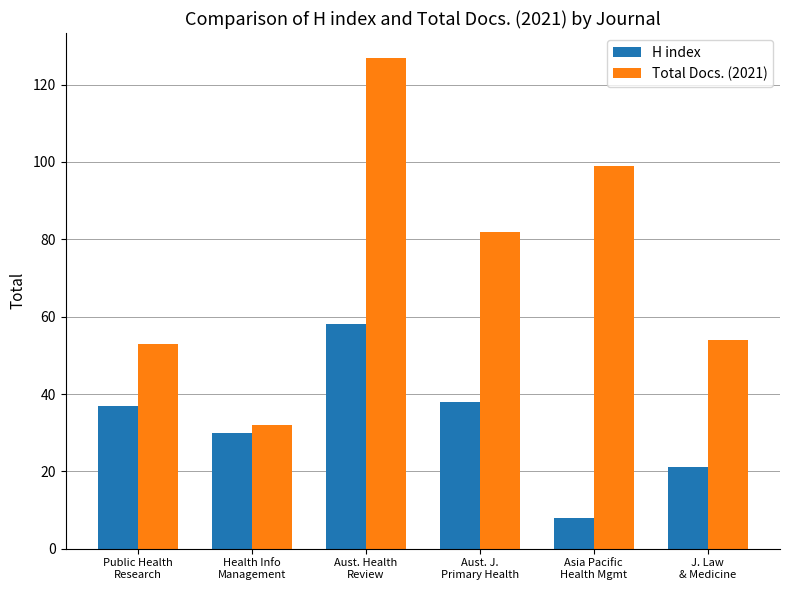

Where does the Total Docs. (2021) series first go above 82?

Aust. Health
Review